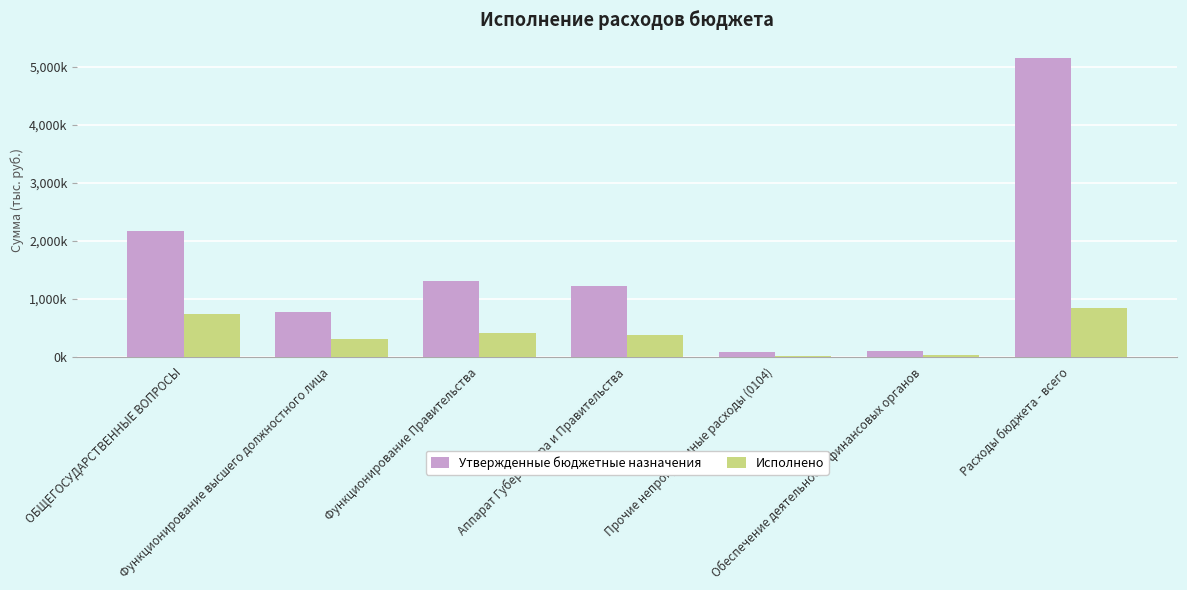

What is the highest value of the Утвержденные бюджетные назначения series?

5159438.4